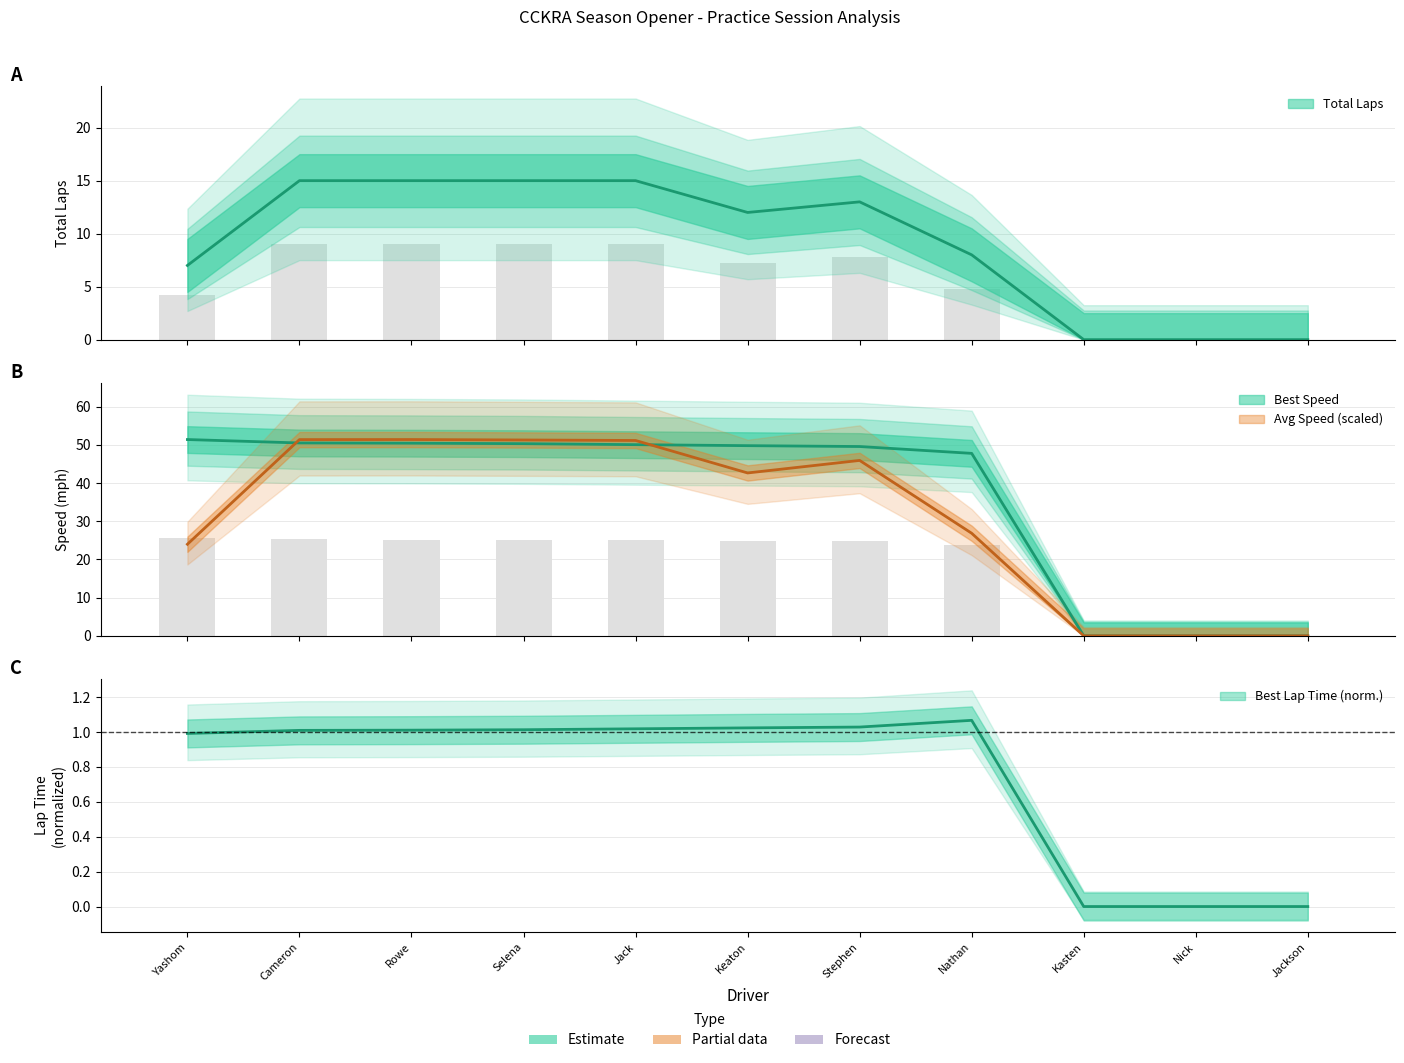

How many data points in Best Speed are above 49?

7